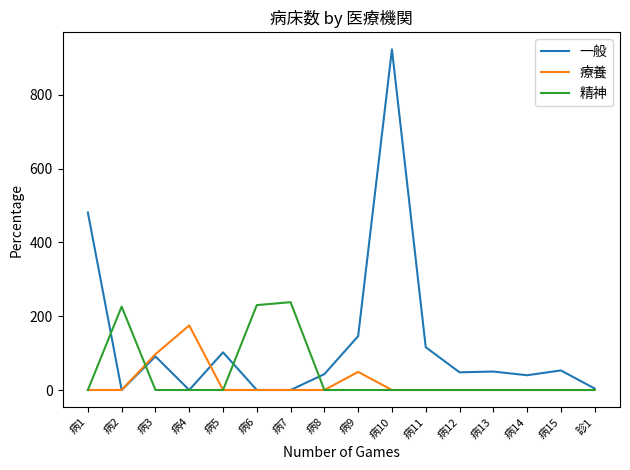

Which series has the widest spread of values?

一般